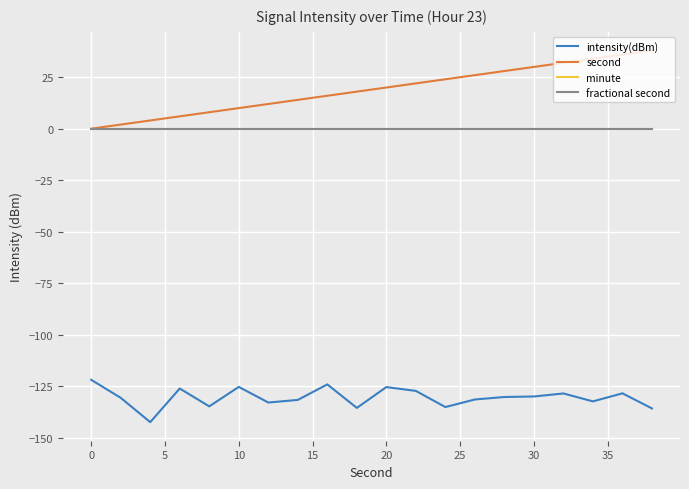

Does the chart display data point markers on the line(s)?

No